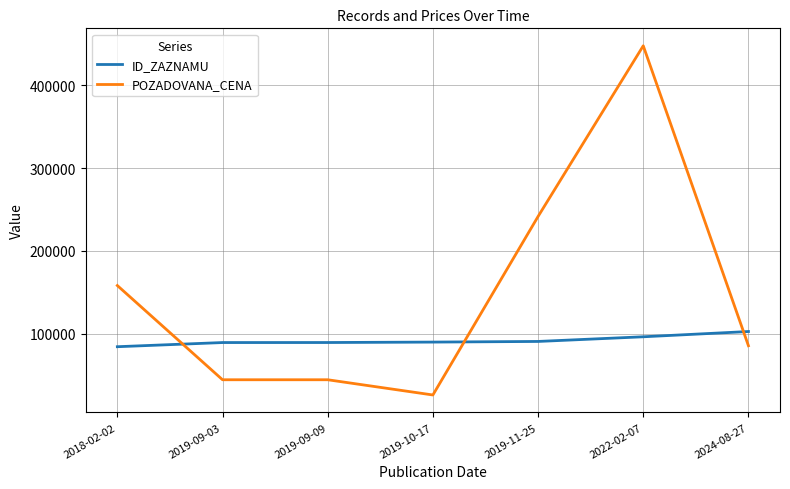

What is the difference between the highest and lowest values at 2019-11-25?

150999